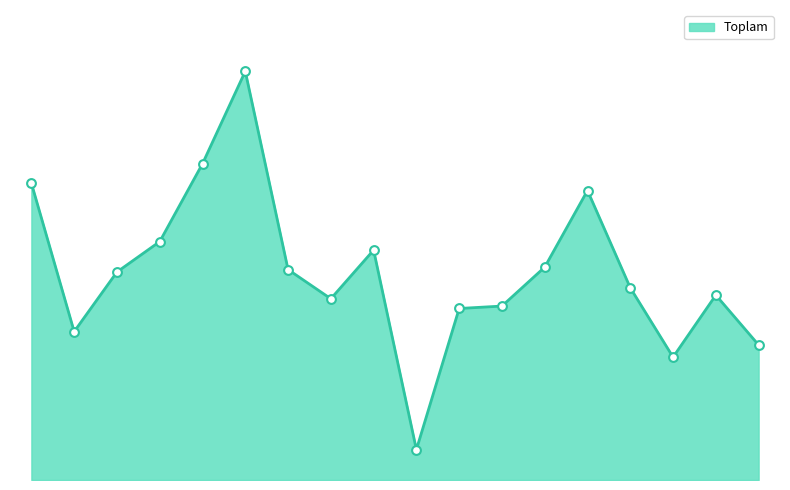

Is this an area chart (filled region under the line)?

Yes